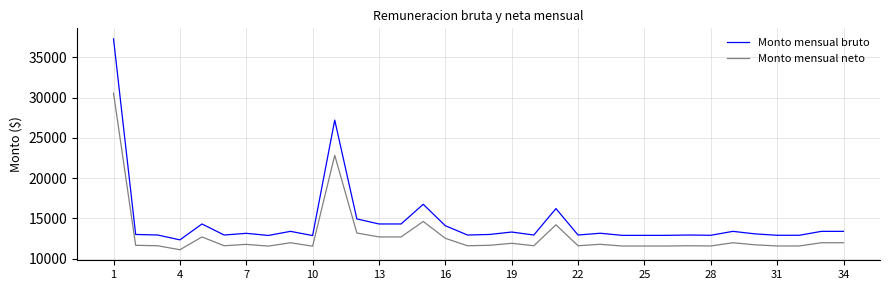

Which series has the widest spread of values?

Monto mensual bruto